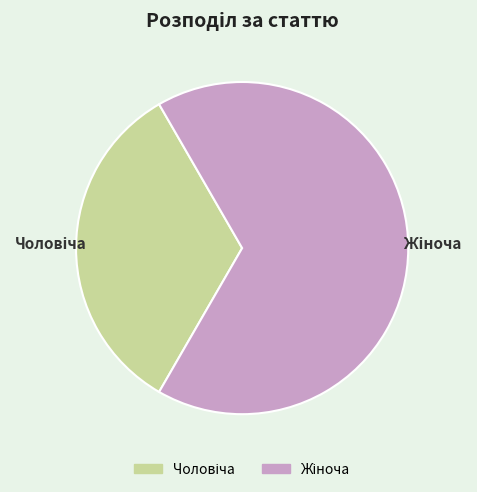

How many slices are in this pie chart?

2